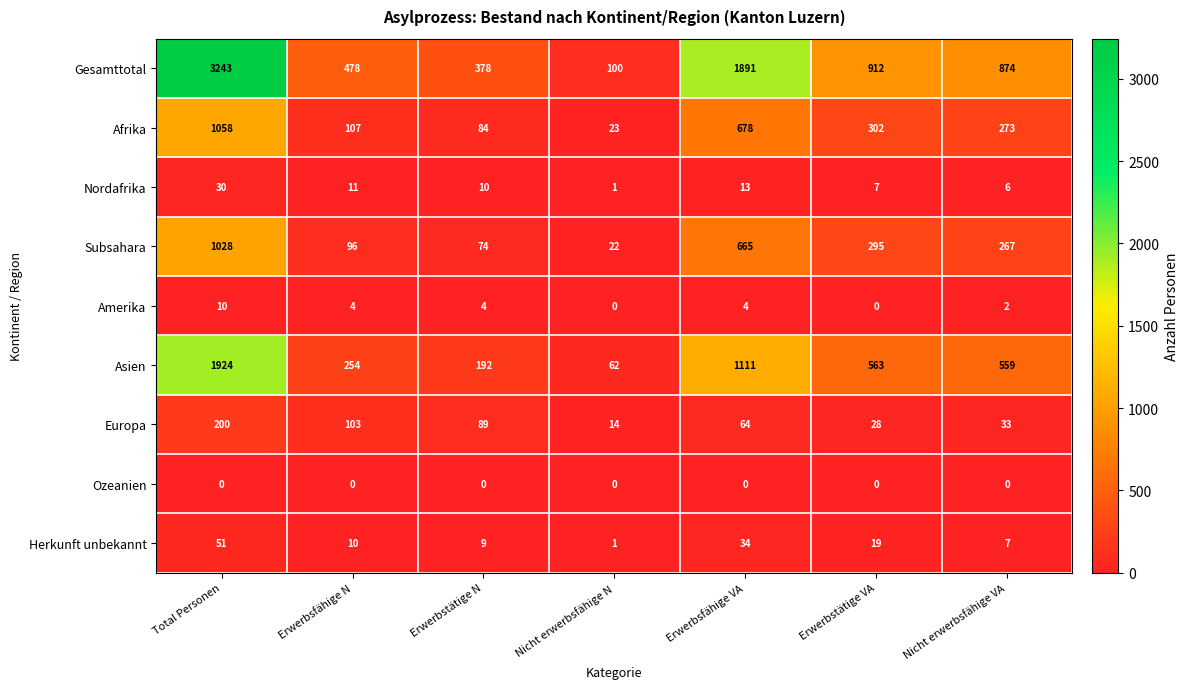

What is the average value of the Nordafrika series?

11